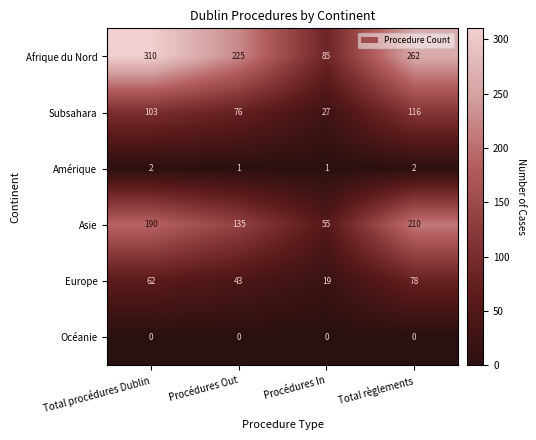

At which label is Europe closest to 48?

Procédures Out